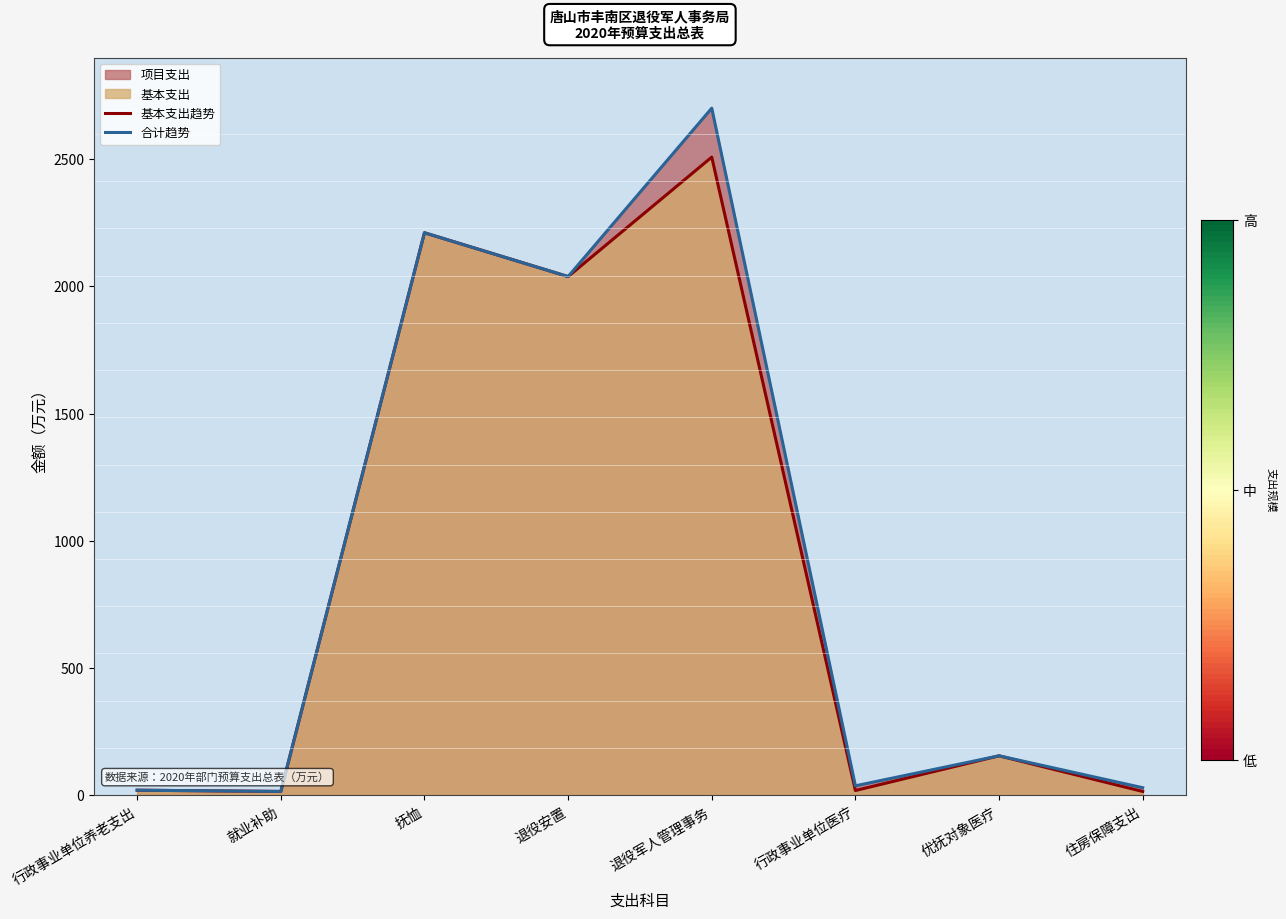

At which category does the chart reach its minimum across all series?

住房保障支出